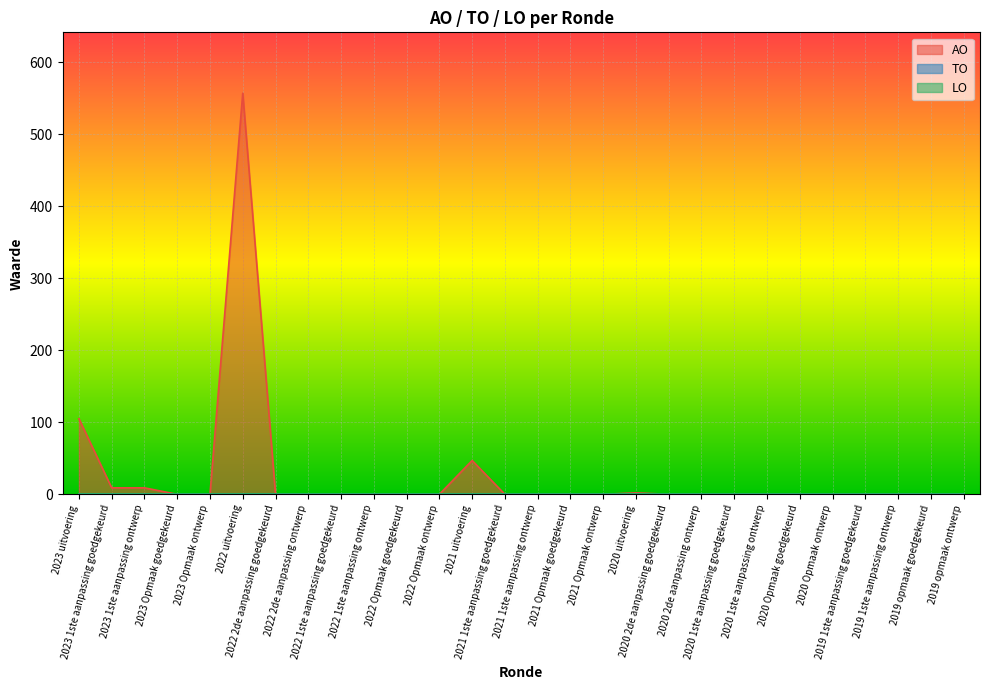

Reading left to right, list all the values displayed in this chart.

AO: 2023 uitvoering=105	2023 1ste aanpassing goedgekeurd=9	2023 1ste aanpassing ontwerp=9	2023 Opmaak goedgekeurd=0	2023 Opmaak ontwerp=0	2022 uitvoering=557	2022 2de aanpassing goedgekeurd=0	2022 2de aanpassing ontwerp=0	2022 1ste aanpassing goedgekeurd=0	2022 1ste aanpassing ontwerp=0	2022 Opmaak goedgekeurd=0	2022 Opmaak ontwerp=0	2021 uitvoering=47	2021 1ste aanpassing goedgekeurd=0	2021 1ste aanpassing ontwerp=0	2021 Opmaak goedgekeurd=0	2021 Opmaak ontwerp=0	2020 uitvoering=2	2020 2de aanpassing goedgekeurd=0	2020 2de aanpassing ontwerp=0	2020 1ste aanpassing goedgekeurd=0	2020 1ste aanpassing ontwerp=0	2020 Opmaak goedgekeurd=0	2020 Opmaak ontwerp=0	2019 1ste aanpassing goedgekeurd=0	2019 1ste aanpassing ontwerp=0	2019 opmaak goedgekeurd=0	2019 opmaak ontwerp=0
TO: 2023 uitvoering=0	2023 1ste aanpassing goedgekeurd=0	2023 1ste aanpassing ontwerp=0	2023 Opmaak goedgekeurd=0	2023 Opmaak ontwerp=0	2022 uitvoering=0	2022 2de aanpassing goedgekeurd=0	2022 2de aanpassing ontwerp=0	2022 1ste aanpassing goedgekeurd=0	2022 1ste aanpassing ontwerp=0	2022 Opmaak goedgekeurd=0	2022 Opmaak ontwerp=0	2021 uitvoering=0	2021 1ste aanpassing goedgekeurd=0	2021 1ste aanpassing ontwerp=0	2021 Opmaak goedgekeurd=0	2021 Opmaak ontwerp=0	2020 uitvoering=0	2020 2de aanpassing goedgekeurd=0	2020 2de aanpassing ontwerp=0	2020 1ste aanpassing goedgekeurd=0	2020 1ste aanpassing ontwerp=0	2020 Opmaak goedgekeurd=0	2020 Opmaak ontwerp=0	2019 1ste aanpassing goedgekeurd=0	2019 1ste aanpassing ontwerp=0	2019 opmaak goedgekeurd=0	2019 opmaak ontwerp=0
LO: 2023 uitvoering=0	2023 1ste aanpassing goedgekeurd=0	2023 1ste aanpassing ontwerp=0	2023 Opmaak goedgekeurd=0	2023 Opmaak ontwerp=0	2022 uitvoering=0	2022 2de aanpassing goedgekeurd=0	2022 2de aanpassing ontwerp=0	2022 1ste aanpassing goedgekeurd=0	2022 1ste aanpassing ontwerp=0	2022 Opmaak goedgekeurd=0	2022 Opmaak ontwerp=0	2021 uitvoering=0	2021 1ste aanpassing goedgekeurd=0	2021 1ste aanpassing ontwerp=0	2021 Opmaak goedgekeurd=0	2021 Opmaak ontwerp=0	2020 uitvoering=0	2020 2de aanpassing goedgekeurd=0	2020 2de aanpassing ontwerp=0	2020 1ste aanpassing goedgekeurd=0	2020 1ste aanpassing ontwerp=0	2020 Opmaak goedgekeurd=0	2020 Opmaak ontwerp=0	2019 1ste aanpassing goedgekeurd=0	2019 1ste aanpassing ontwerp=0	2019 opmaak goedgekeurd=0	2019 opmaak ontwerp=0